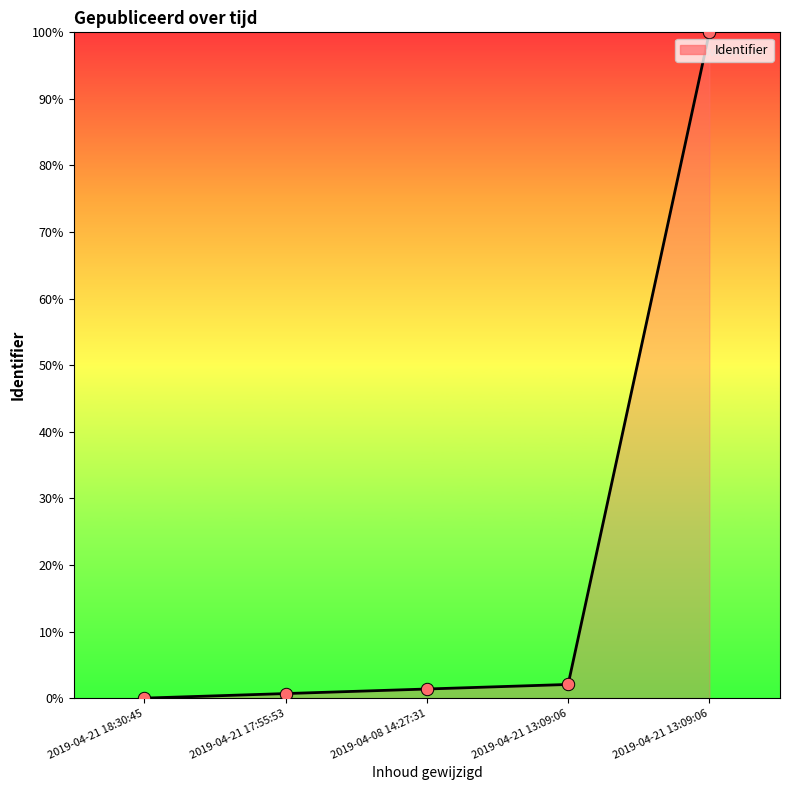

Approximately how many times larger is the value at 2019-04-08 14:27:31 compared to 2019-04-21 13:09:06?

0.7